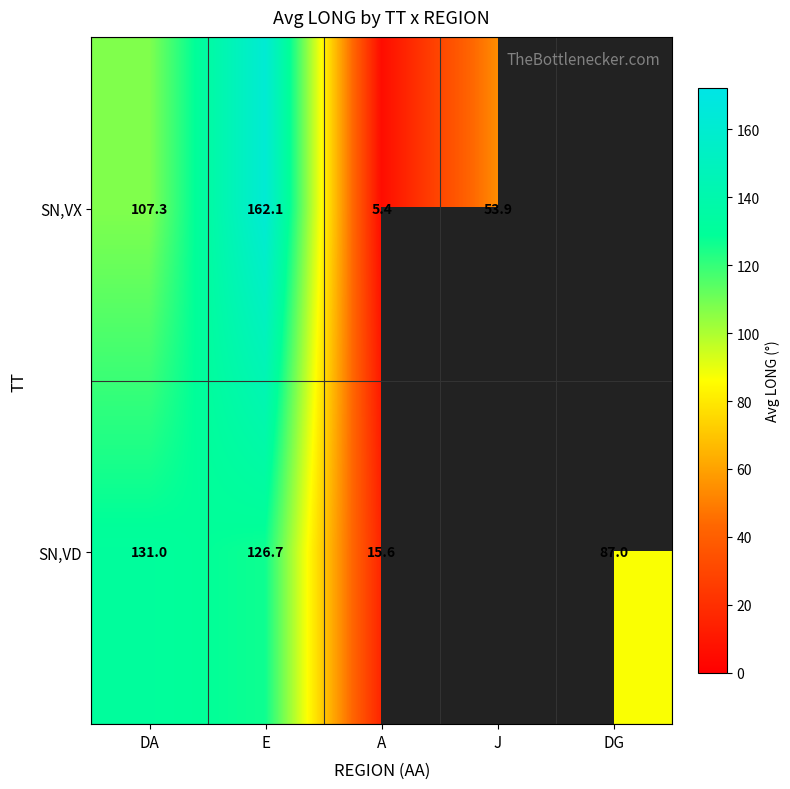

At DA, list the series in order from largest to smallest.

SN,VD, SN,VX